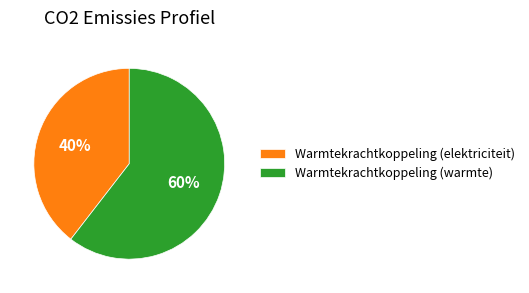

Count the number of slices in the pie.

2